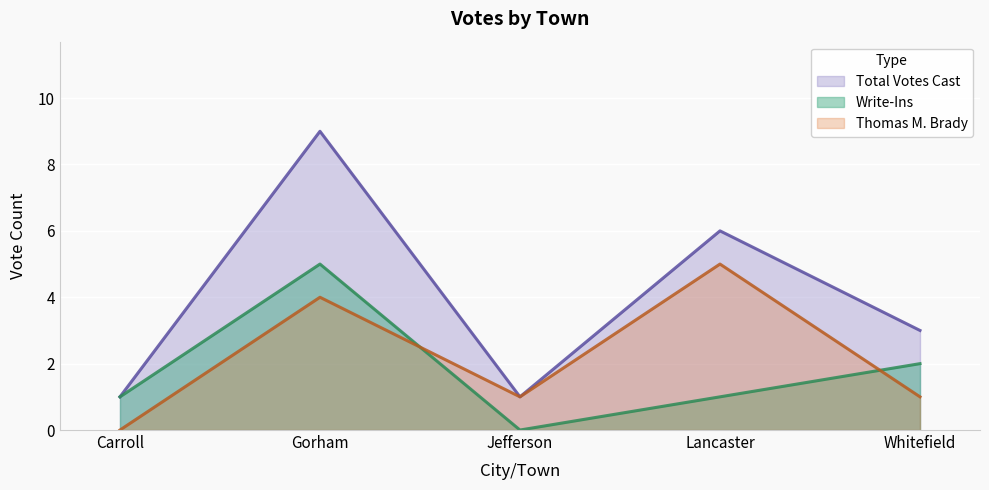

At how many categories does at least one series exceed 6?

1